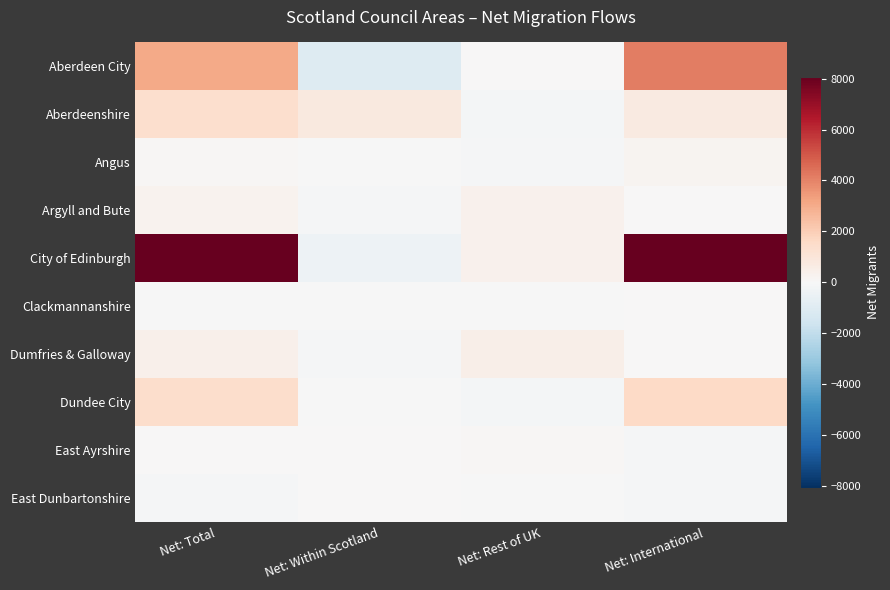

Reading right to left, extract all data points from this chart.

Aberdeen City: Net: International=4130	Net: Rest of UK=0	Net: Within Scotland=-1060	Net: Total=3080
Aberdeenshire: Net: International=720	Net: Rest of UK=-130	Net: Within Scotland=790	Net: Total=1380
Angus: Net: International=240	Net: Rest of UK=-90	Net: Within Scotland=-30	Net: Total=120
Argyll and Bute: Net: International=60	Net: Rest of UK=370	Net: Within Scotland=-120	Net: Total=300
City of Edinburgh: Net: International=8080	Net: Rest of UK=360	Net: Within Scotland=-390	Net: Total=8040
Clackmannanshire: Net: International=10	Net: Rest of UK=-10	Net: Within Scotland=-10	Net: Total=-10
Dumfries & Galloway: Net: International=20	Net: Rest of UK=450	Net: Within Scotland=-90	Net: Total=380
Dundee City: Net: International=1580	Net: Rest of UK=-140	Net: Within Scotland=-10	Net: Total=1430
East Ayrshire: Net: International=-70	Net: Rest of UK=80	Net: Within Scotland=10	Net: Total=30
East Dunbartonshire: Net: International=-70	Net: Rest of UK=-50	Net: Within Scotland=20	Net: Total=-110